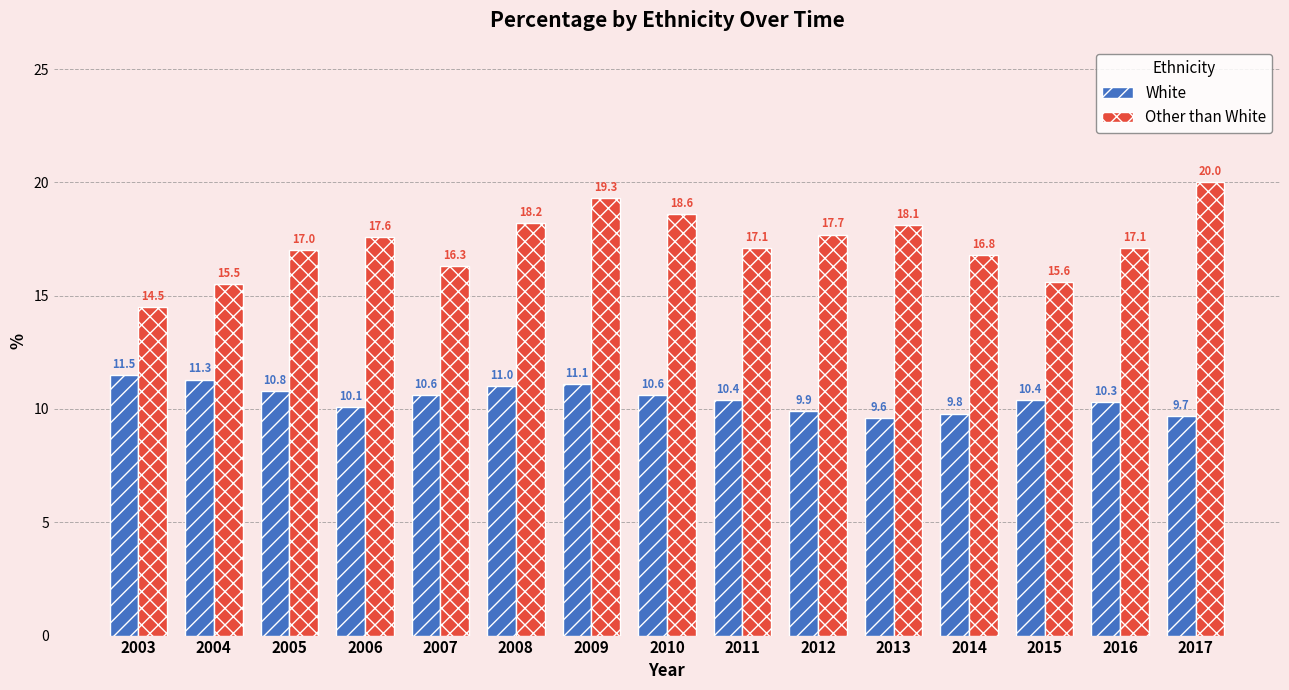

Is the value of White at 2003 greater than the value of Other than White at 2016?

No